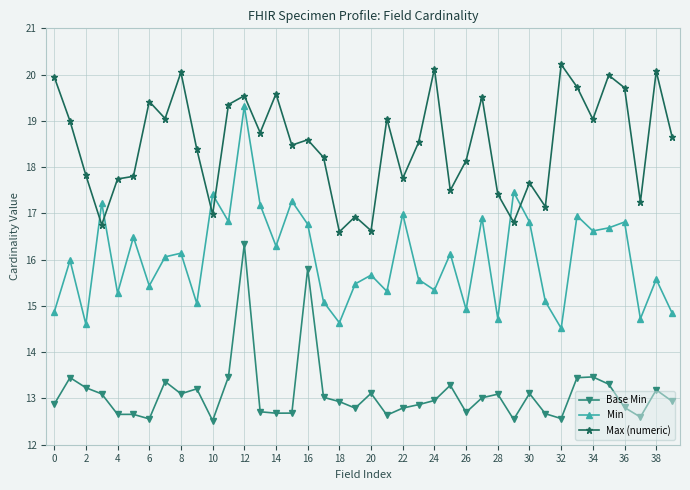

Does the chart display data point markers on the line(s)?

Yes